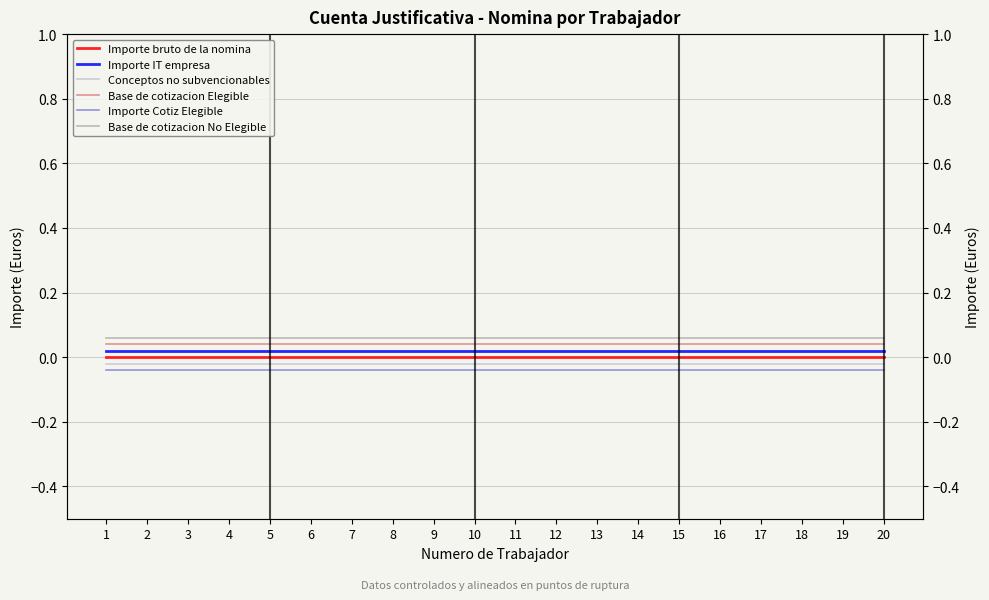

What is the value of the Base de cotizacion No Elegible point at the 4th from the left?

0.1